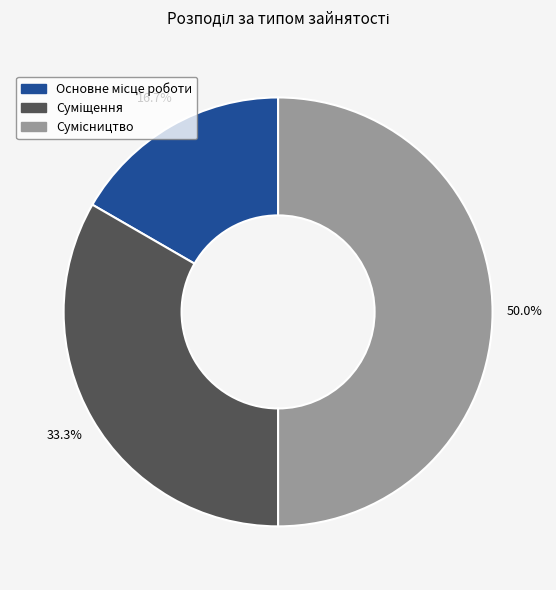

What percentage is NOT represented by Суміщення?

66.7%